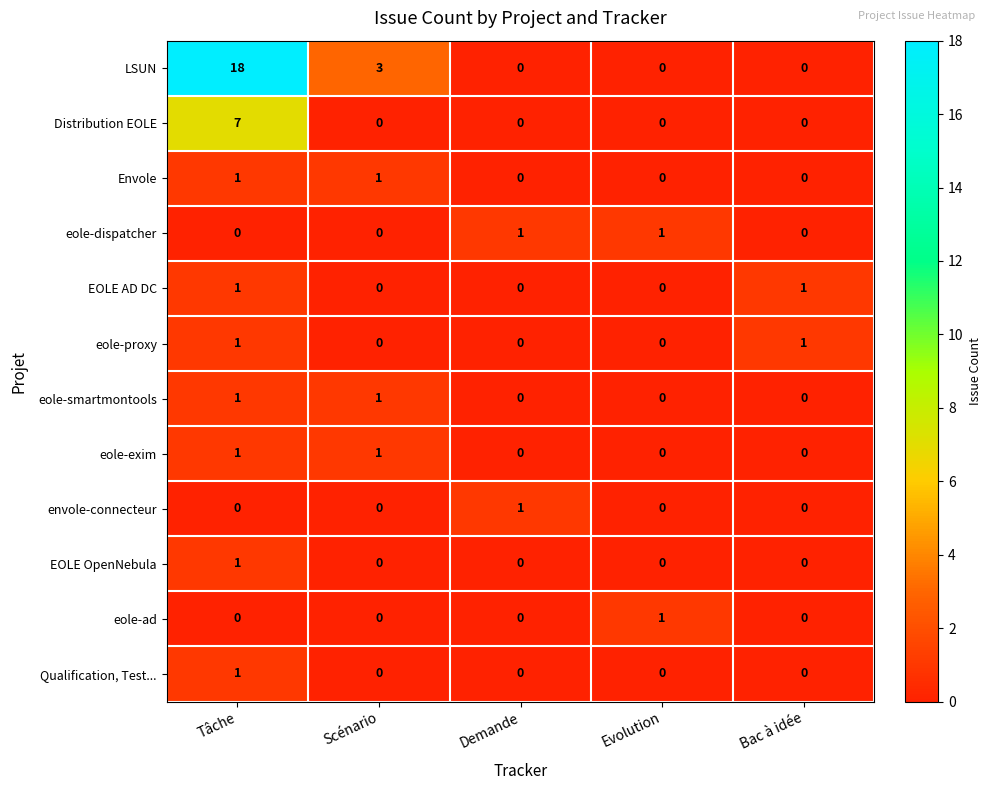

How many categories are shown in the chart?

5